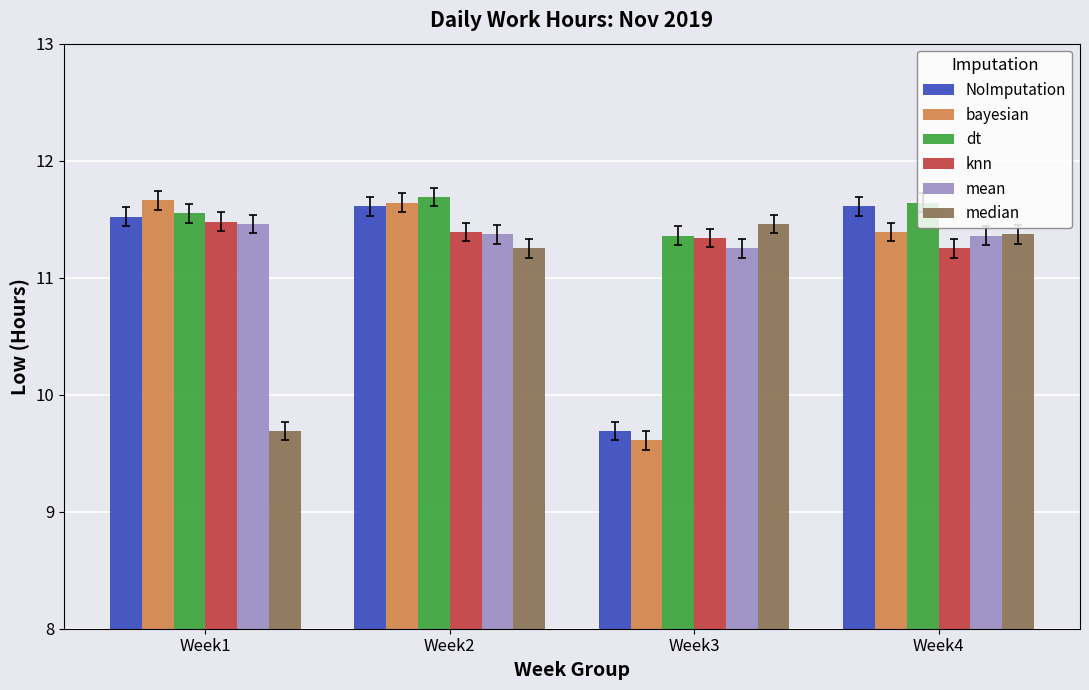

What is the maximum value for bayesian?

11.7